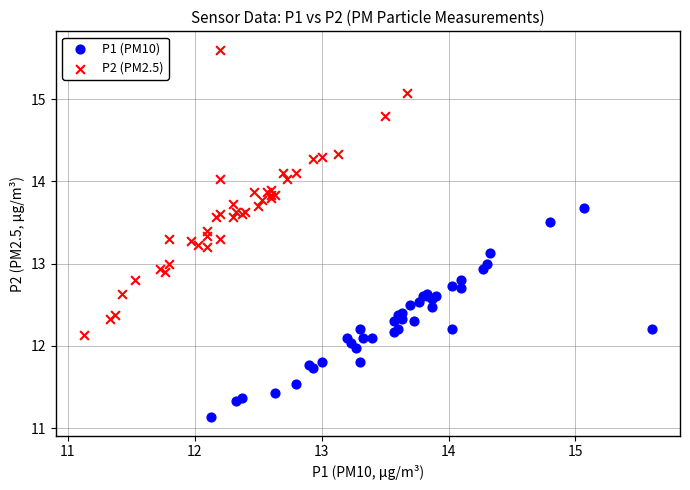

What are all the series names shown in the legend?

P1 (PM10), P2 (PM2.5)